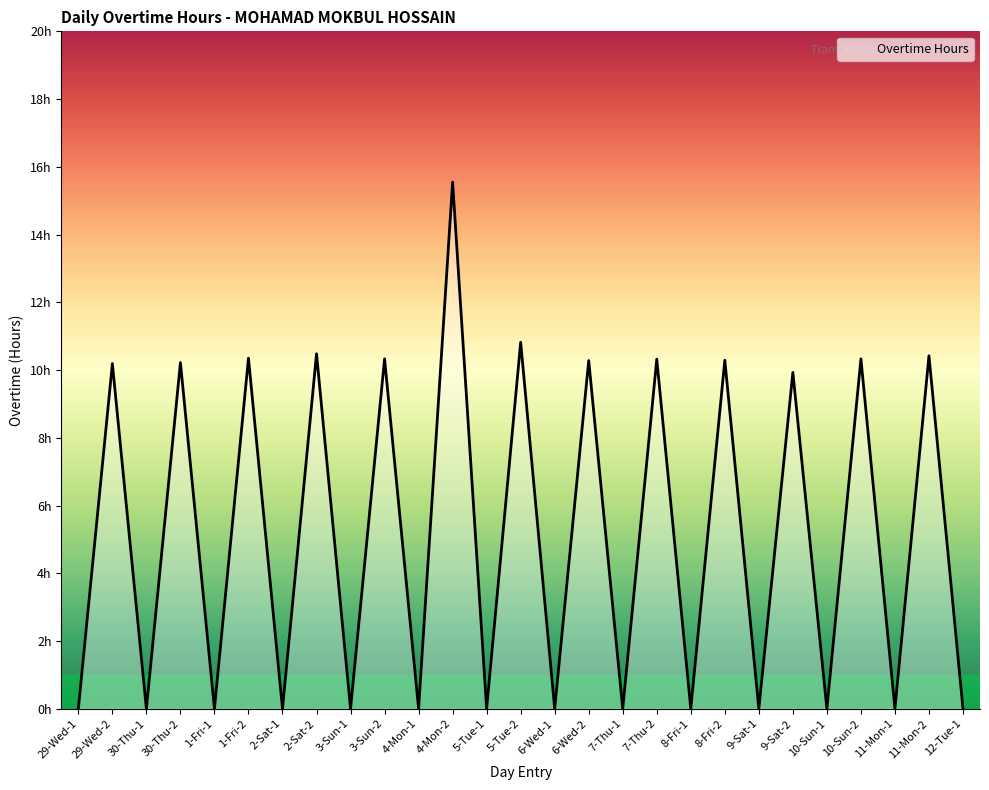

Does the chart have visible grid lines?

No